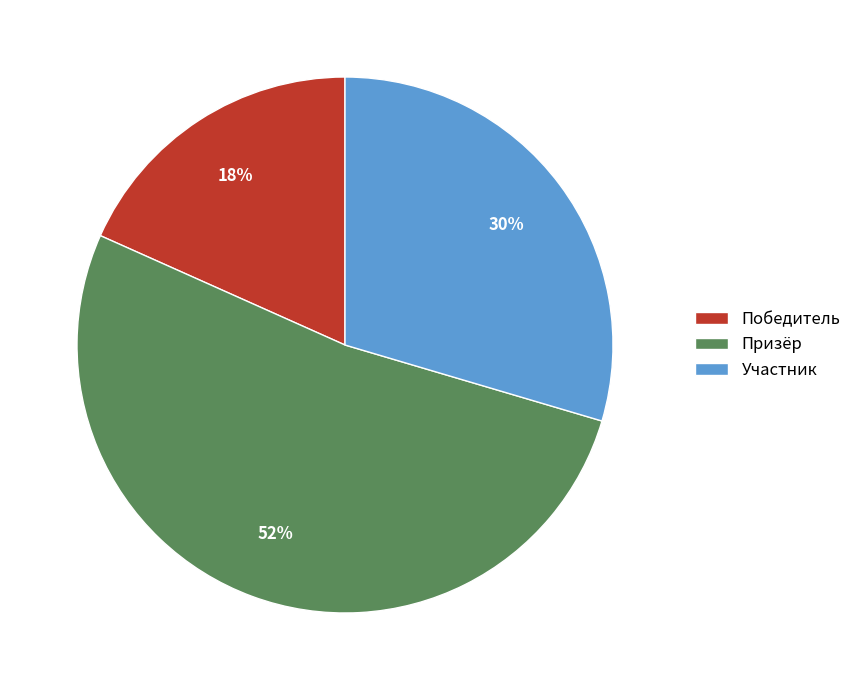

Is the sum of Участник and Призёр greater than half?

Yes